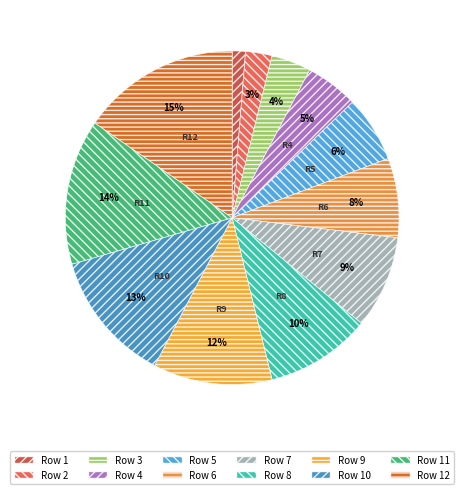

Is there any slice that represents more than half of the pie?

No